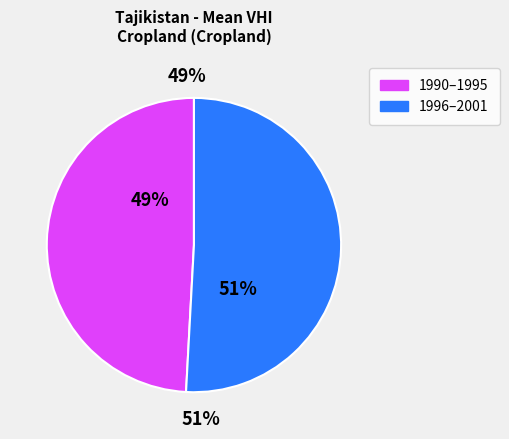

To the nearest percent, what is the difference between the 1998 and 1991 slice percentages?

2%